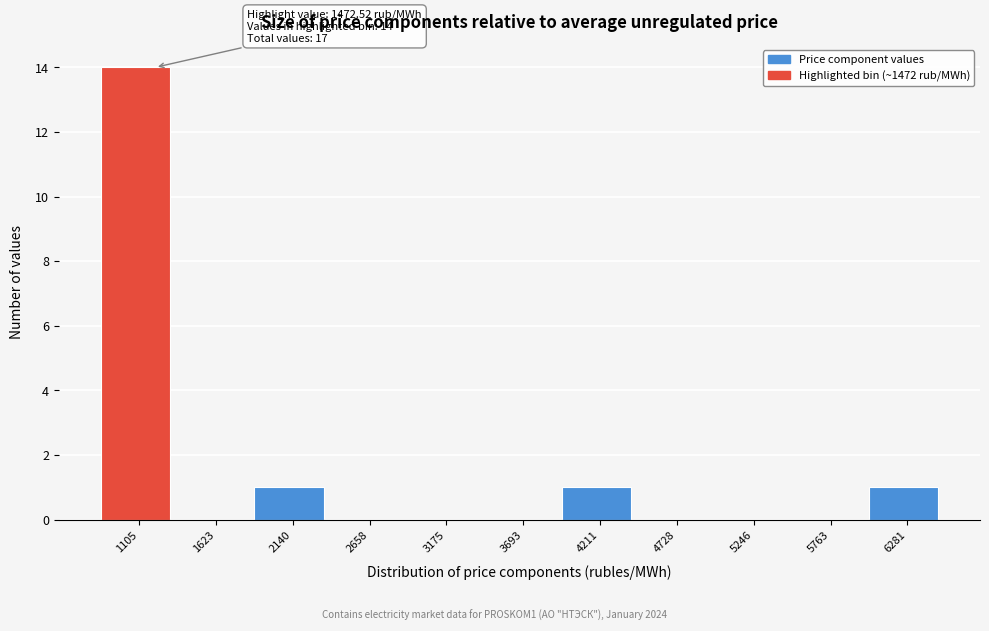

Reading left to right, extract all data points from this chart.

1105=14	1623=0	2140=1	2658=0	3175=0	3693=0	4211=1	4728=0	5246=0	5763=0	6281=1